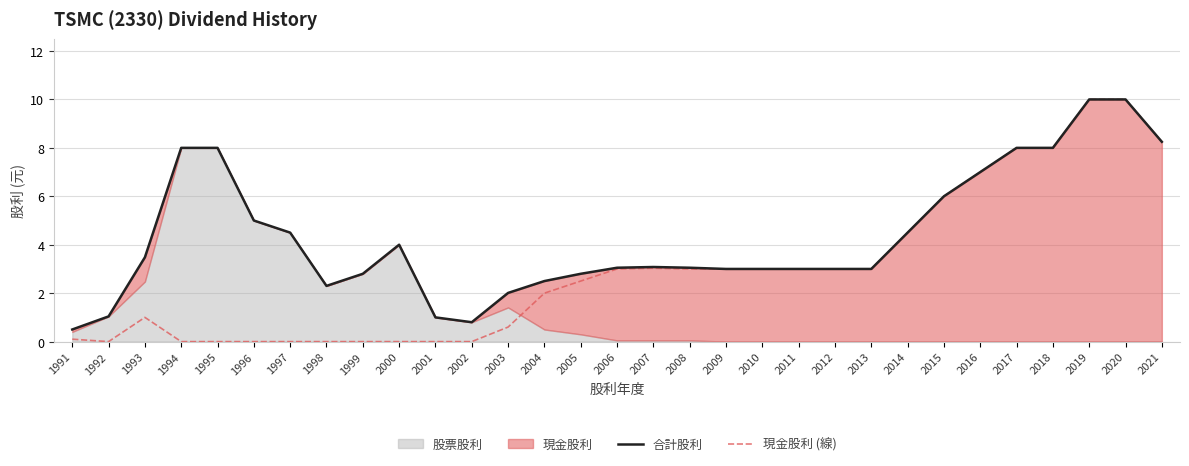

At which label is 現金股利 (線) closest to 5?

2014